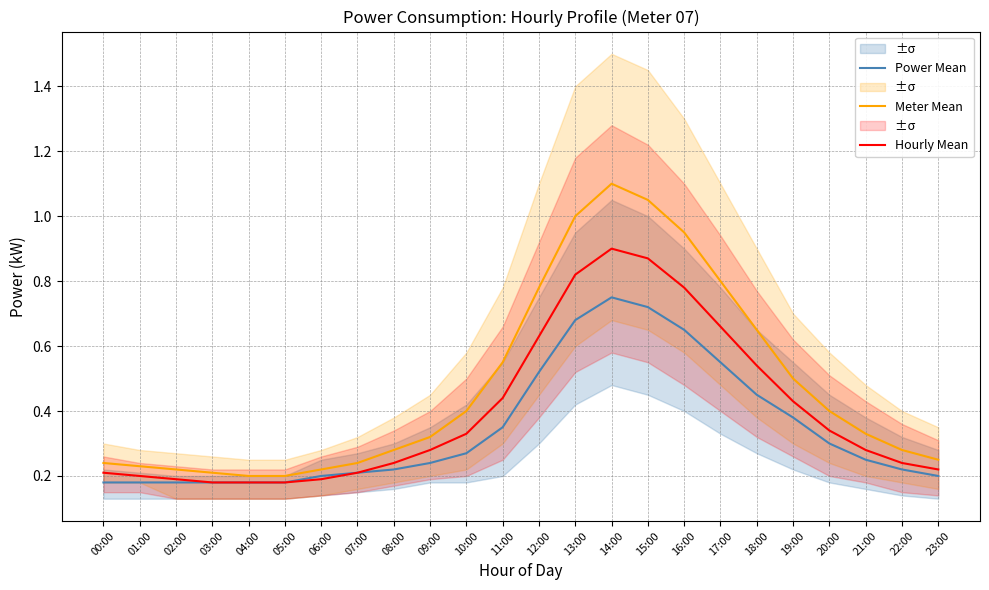

What are all the series names shown in the legend?

Power Mean, Meter Mean, Hourly Mean